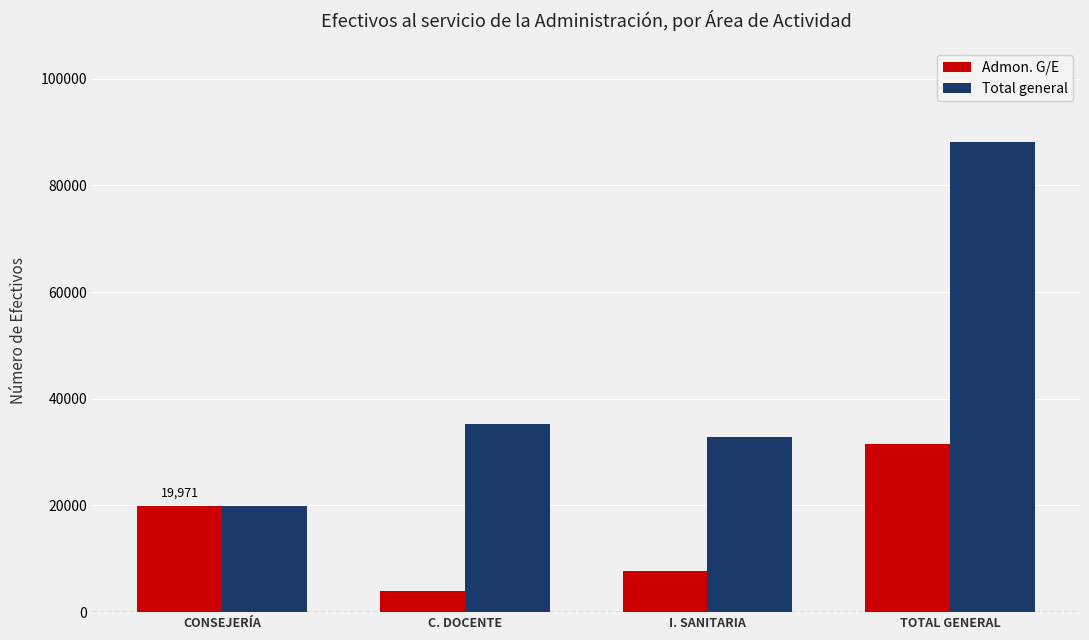

What is the label of the 3rd bar from the right?

C. DOCENTE